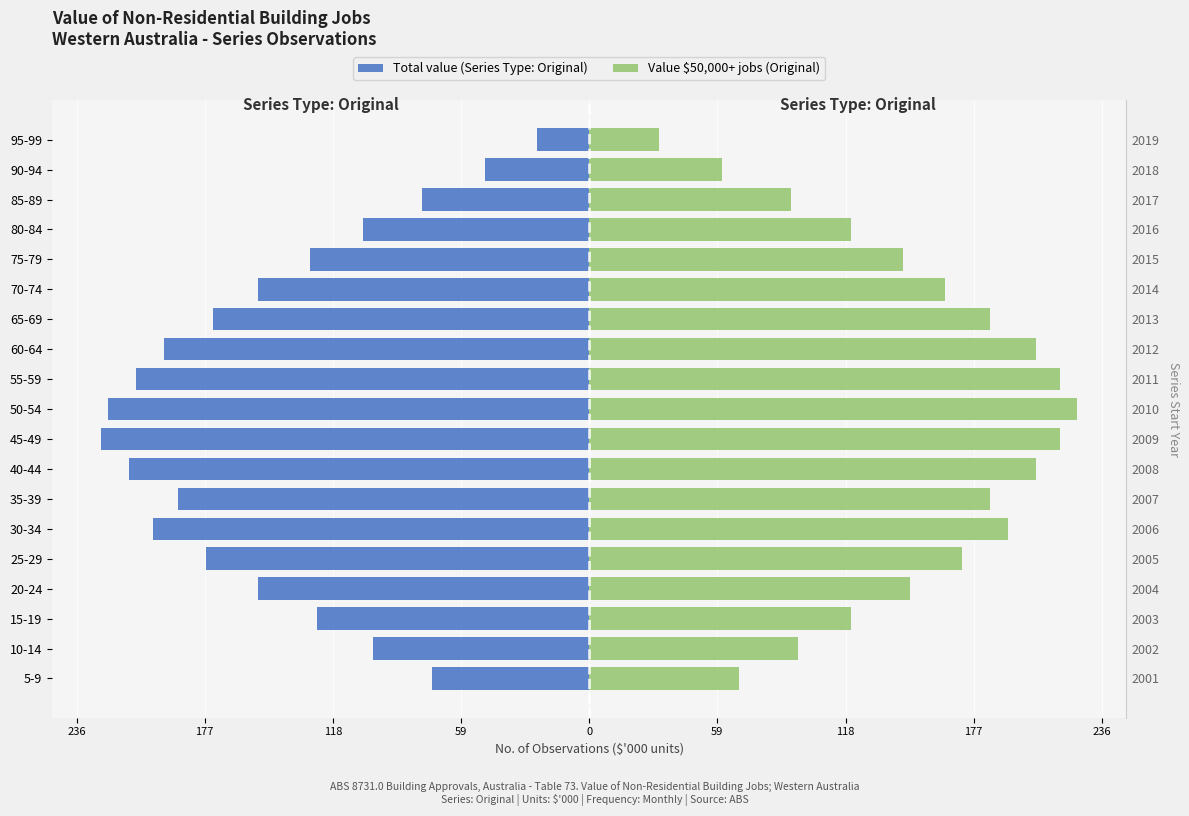

List the series in order of their peak value, lowest first.

Total value (Series Type: Original), Value $50,000+ jobs (Original)